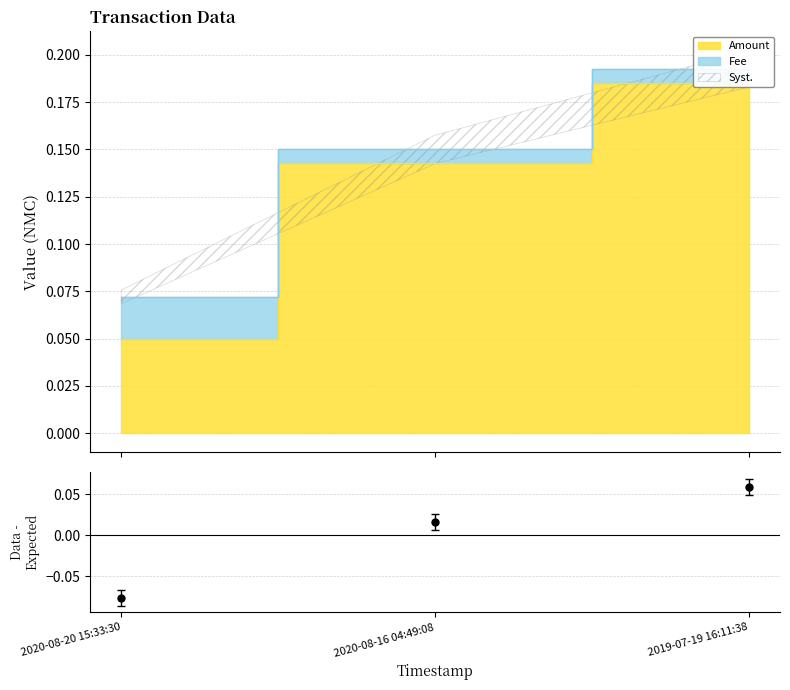

What is the average value of the Amount series?

0.1